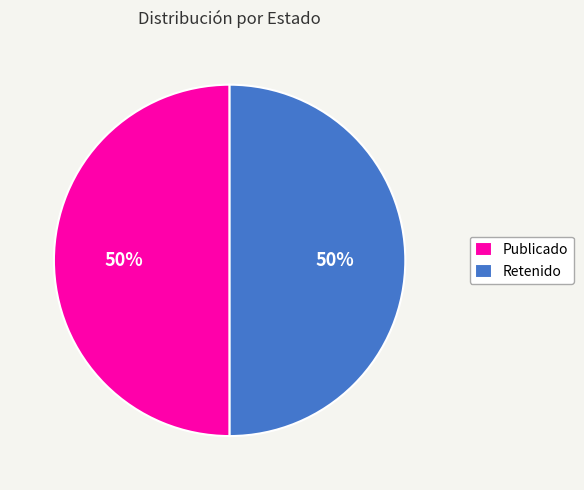

To the nearest percent, what portion does Publicado represent?

50%